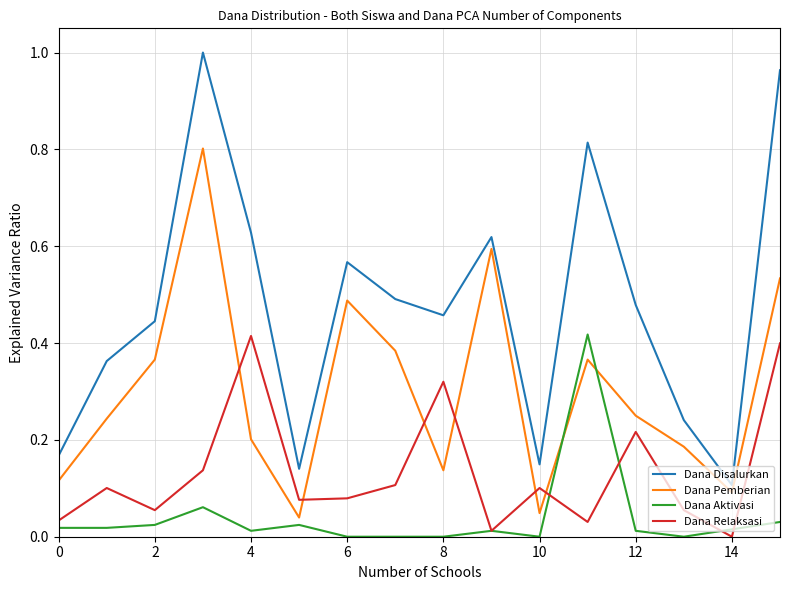

Which series has the widest spread of values?

Dana Disalurkan